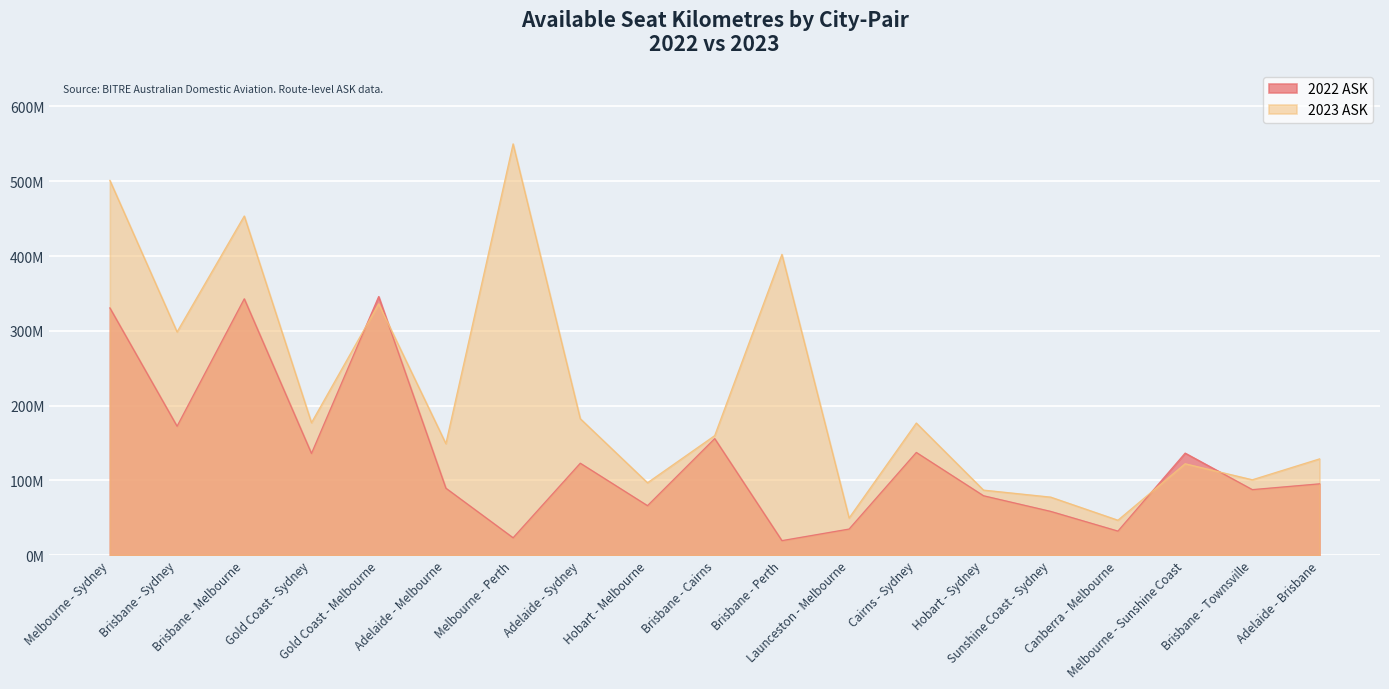

What are all the series names shown in the legend?

2022 ASK, 2023 ASK